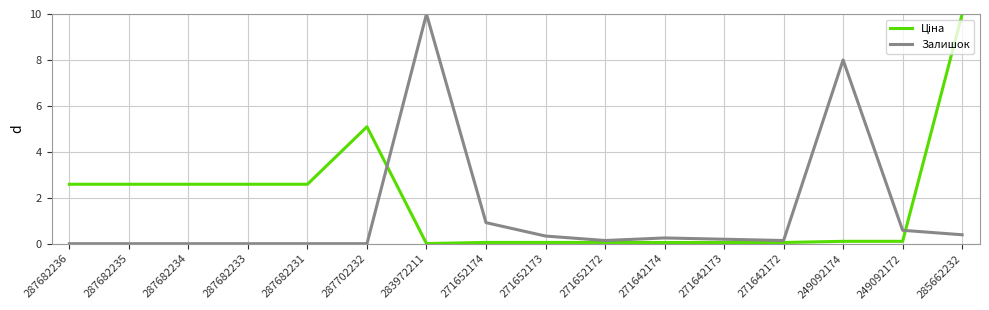

Between 287682231 and 283972211, which series saw the biggest shift?

Залишок